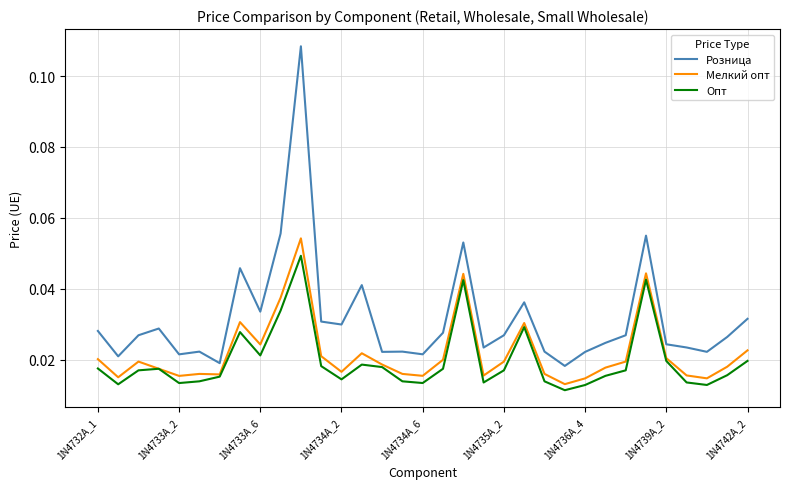

At how many categories does at least one series exceed 0?

33